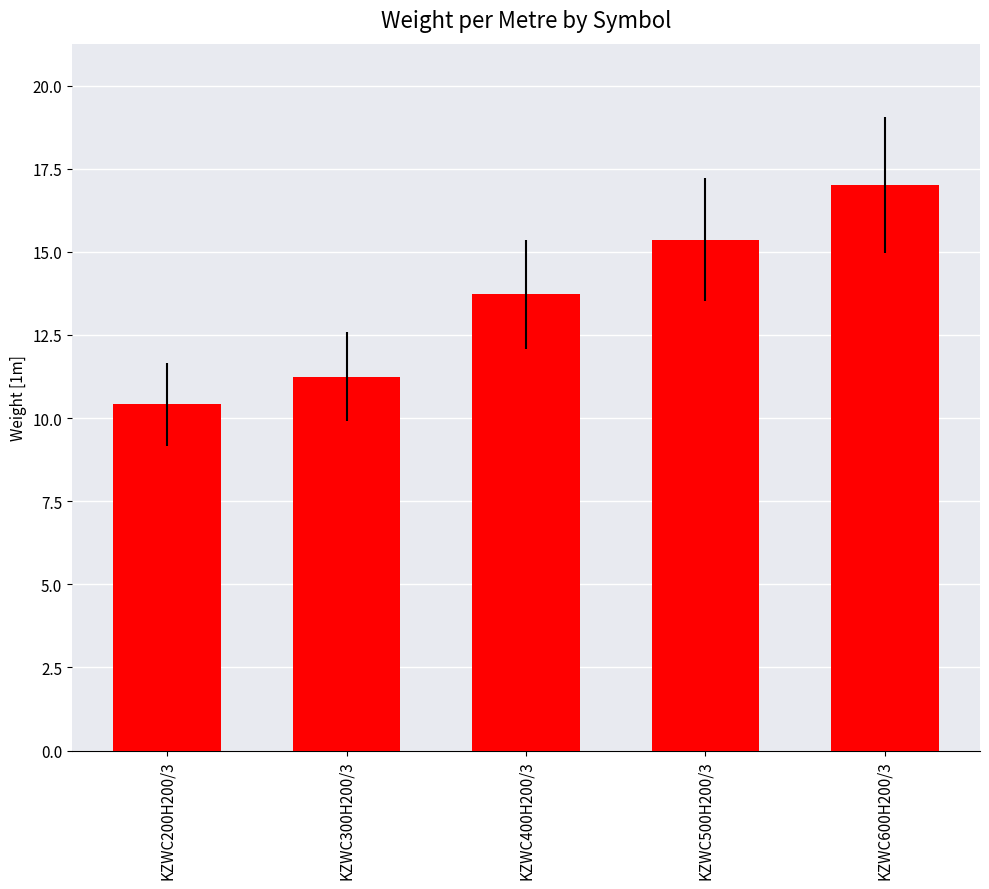

What is the approximate value at KZWC500H200/3?

15.4